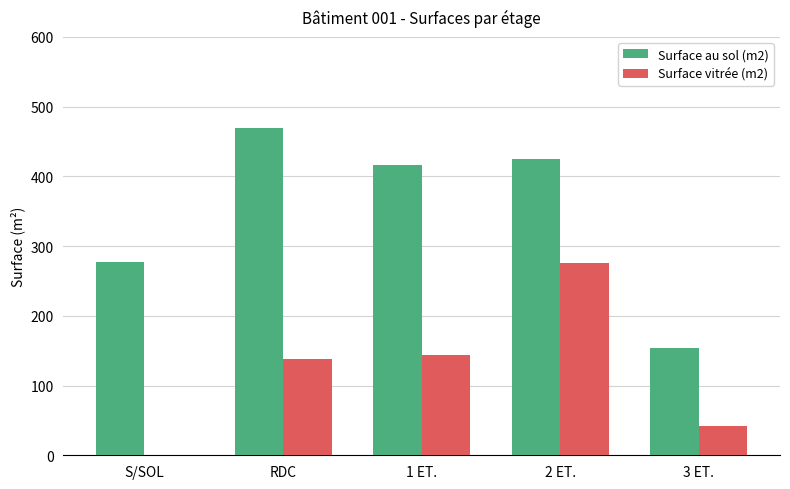

Is it true that Surface vitrée (m2) equals 246 at RDC?

False